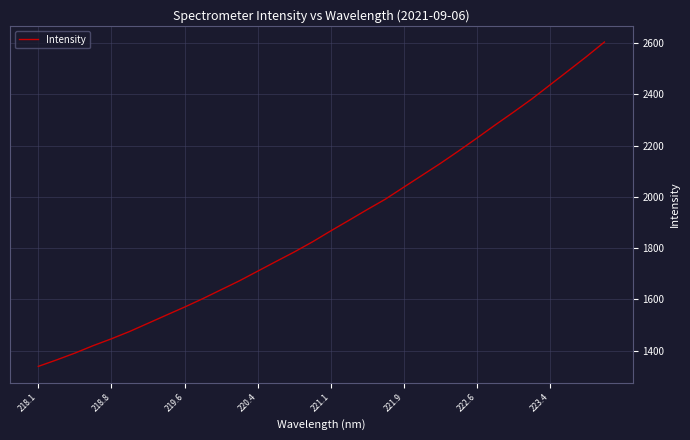

What is the greatest value displayed?

2604.7